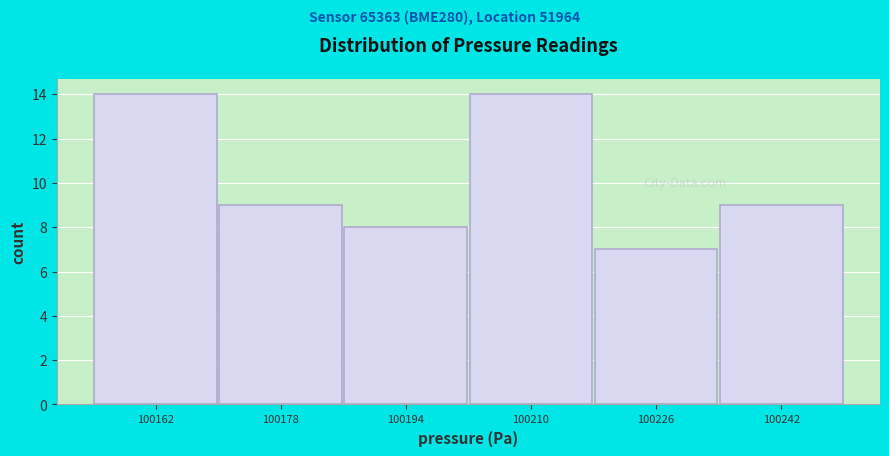

Reading left to right, list every bar in this chart as the range it spans on the x-axis followed by its height. Neither the bar edges nor the heights are printed on the chart, so give them approximately, as read against the axes.

100154 to 100170: 14
100170 to 100186: 9
100186 to 100202: 8
100202 to 100218: 14
100218 to 100234: 7
100234 to 100250: 9